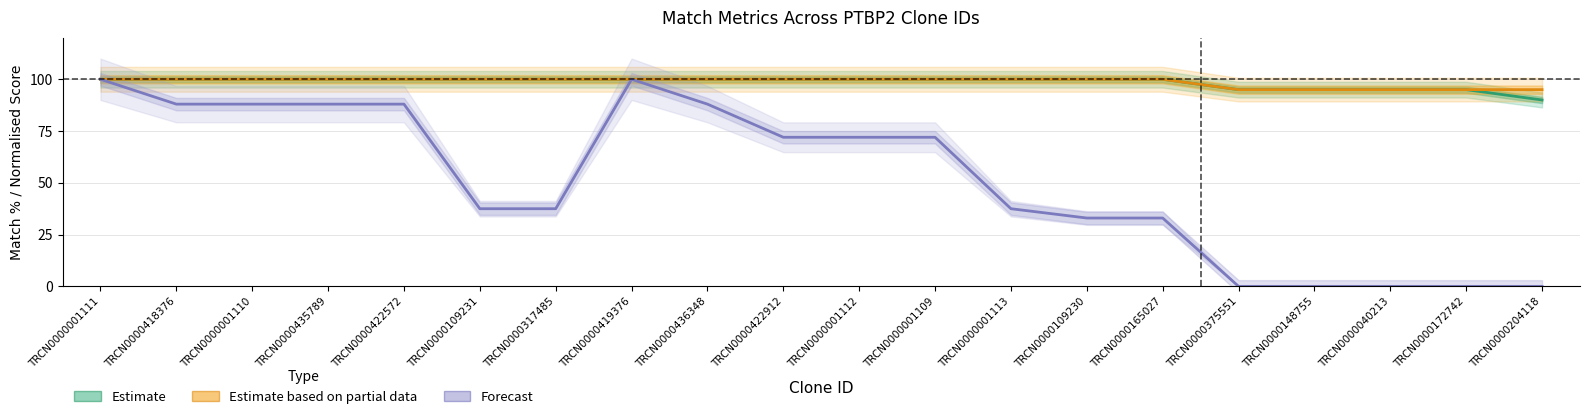

The value of Estimate based on partial data at TRCN0000001109 is 137.3. True or false?

False